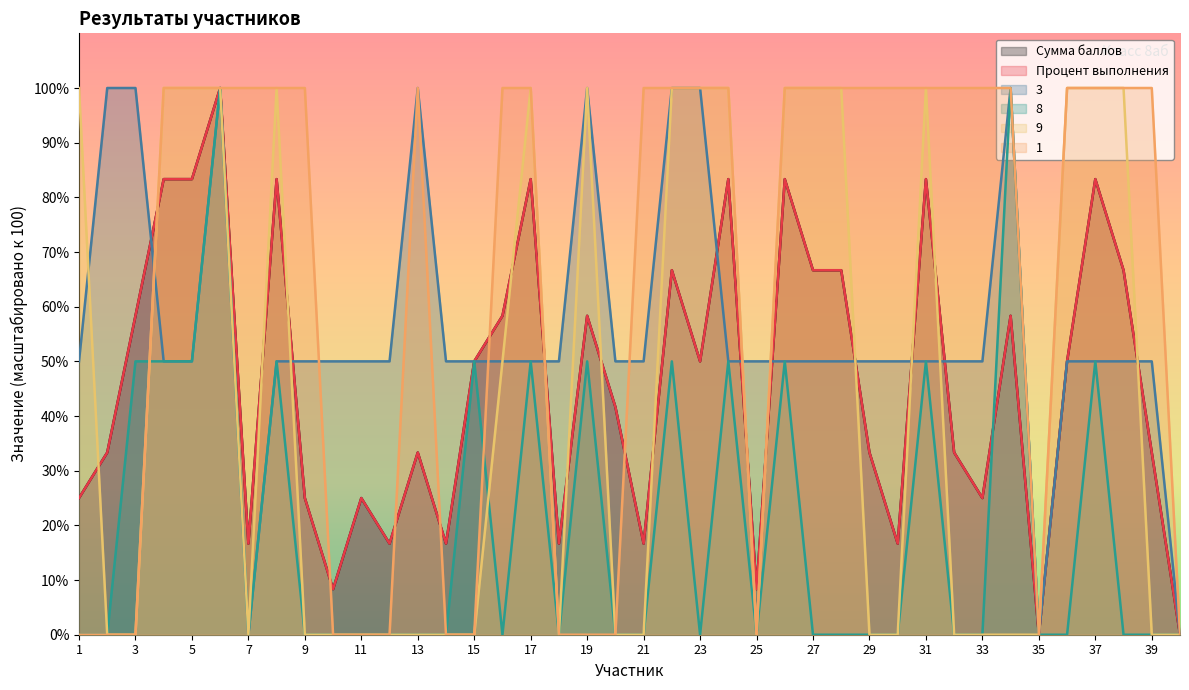

What is the value of the 9 point at the 8th from the left?

100.0